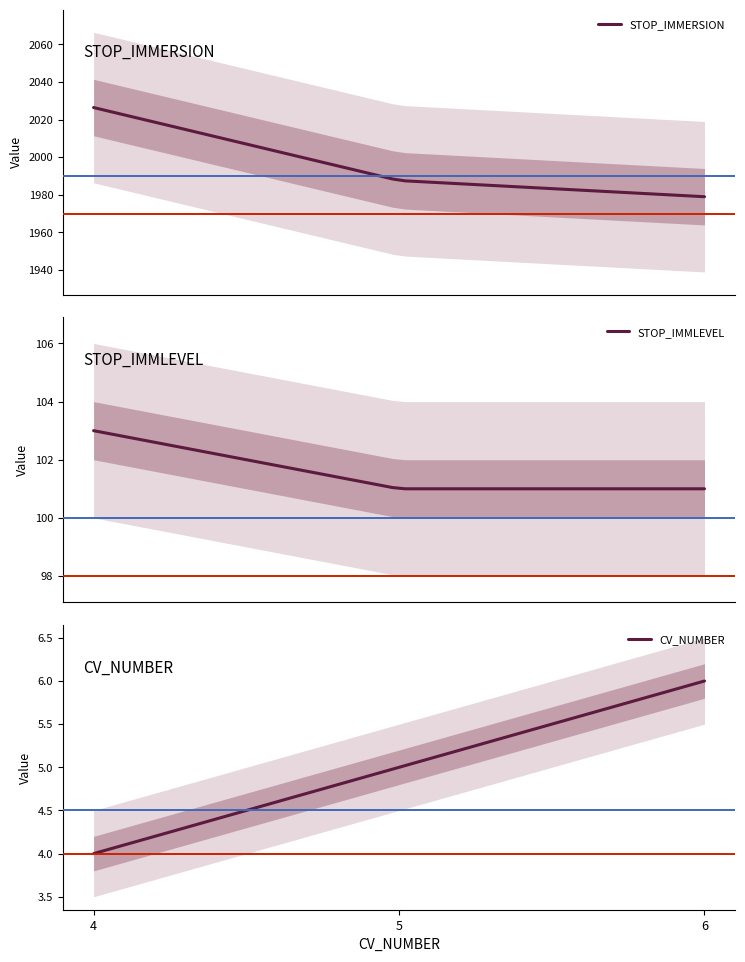

What is the highest value of the CV_NUMBER series?

6.0